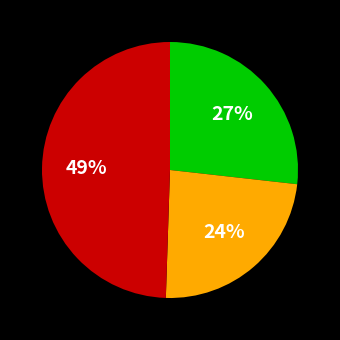

How many segments does this pie chart have?

3